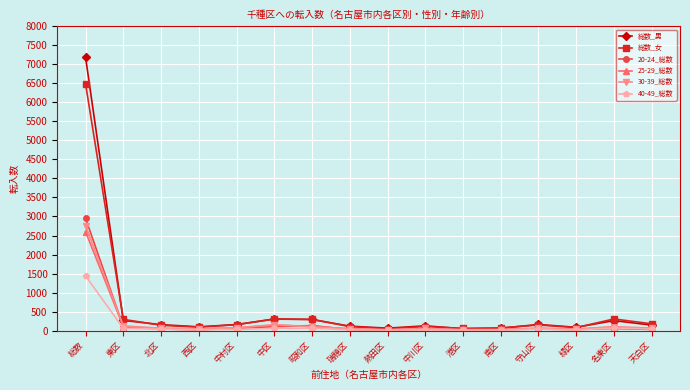

What is the difference between the second highest and second lowest values in the 30-39_総数 series?

132